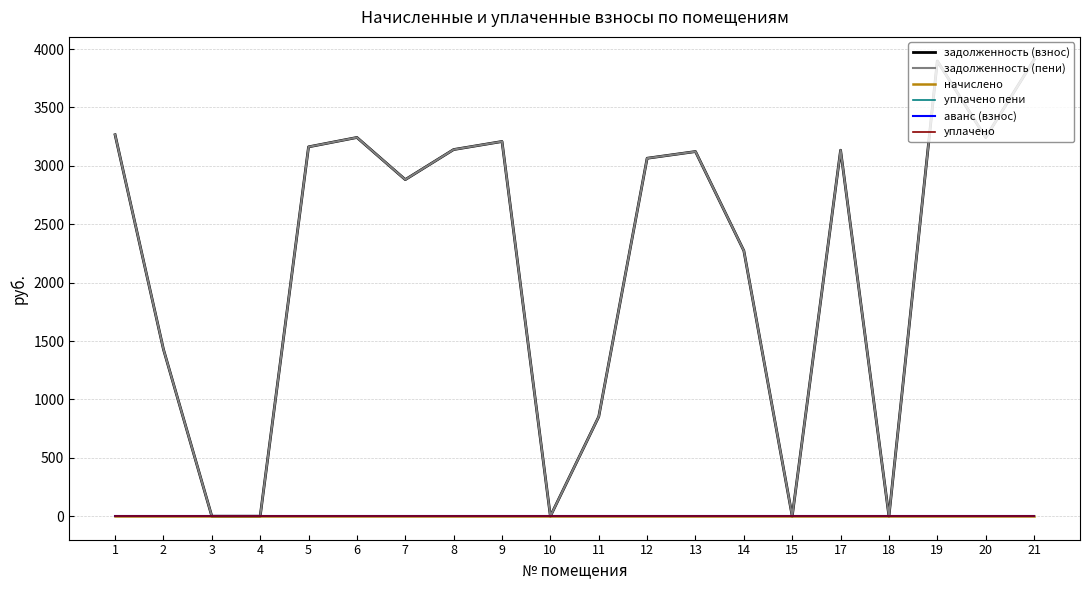

What is the difference between the highest and lowest values at 2?

1429.3